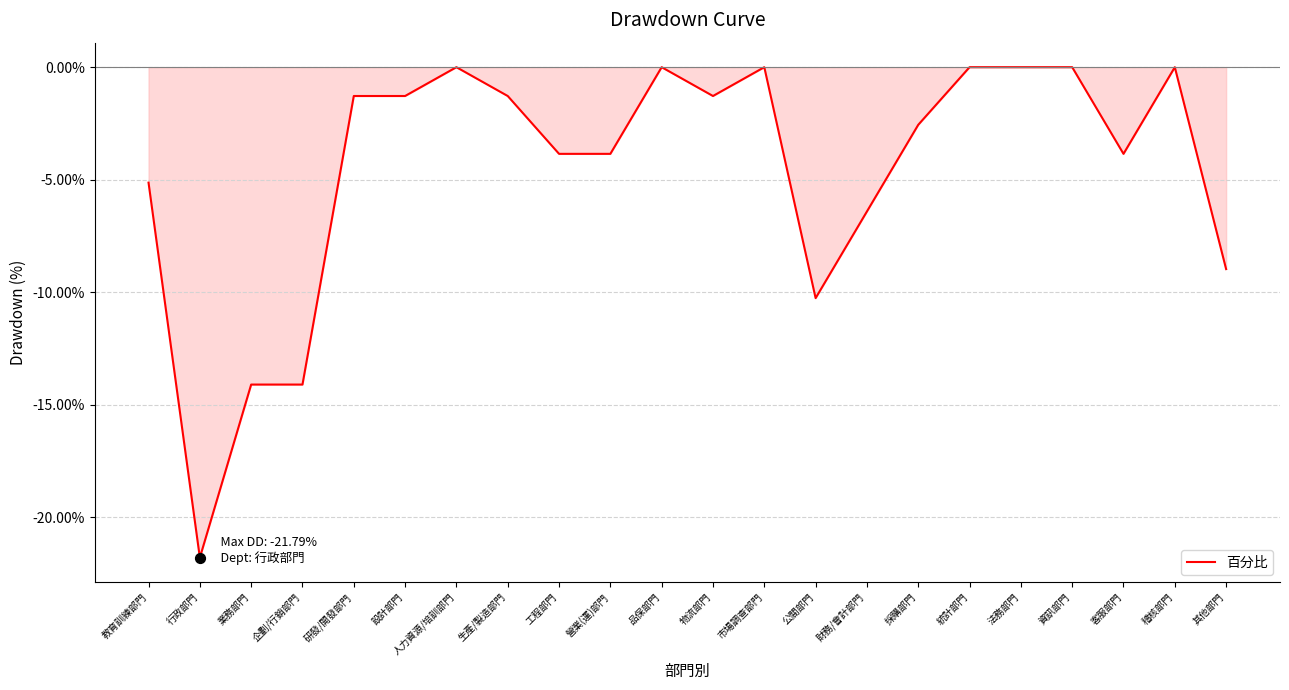

Between 教育訓練部門 and 人力資源/培訓部門, which is larger?

人力資源/培訓部門